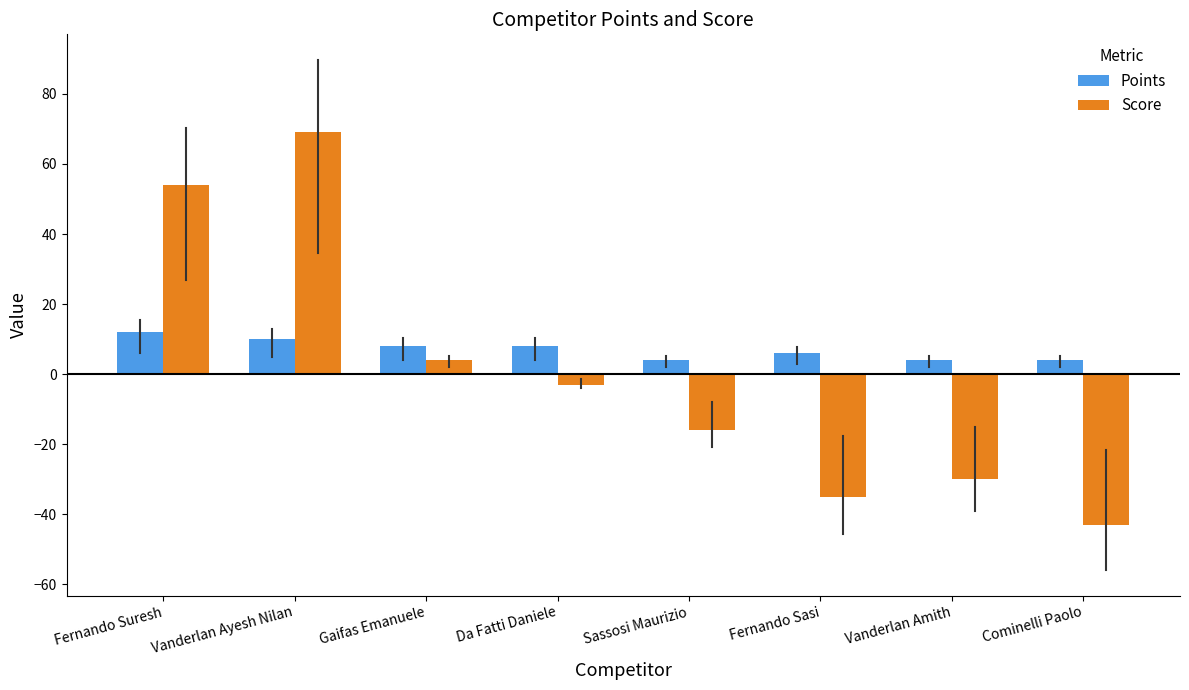

How many bars are there in total?

16